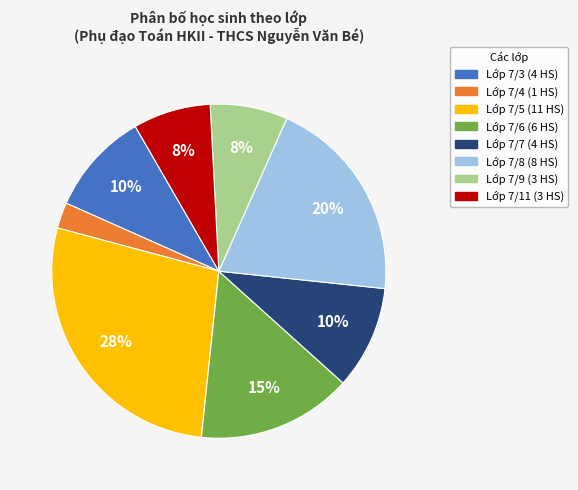

To the nearest percent, what is the average slice percentage?

12%